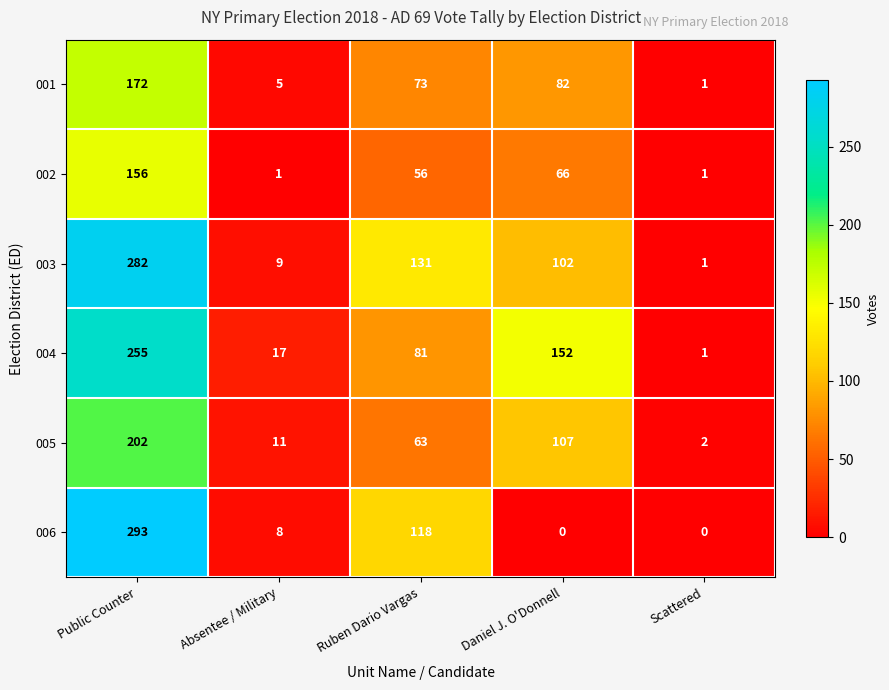

The value of 001 at Scattered is 2. True or false?

False